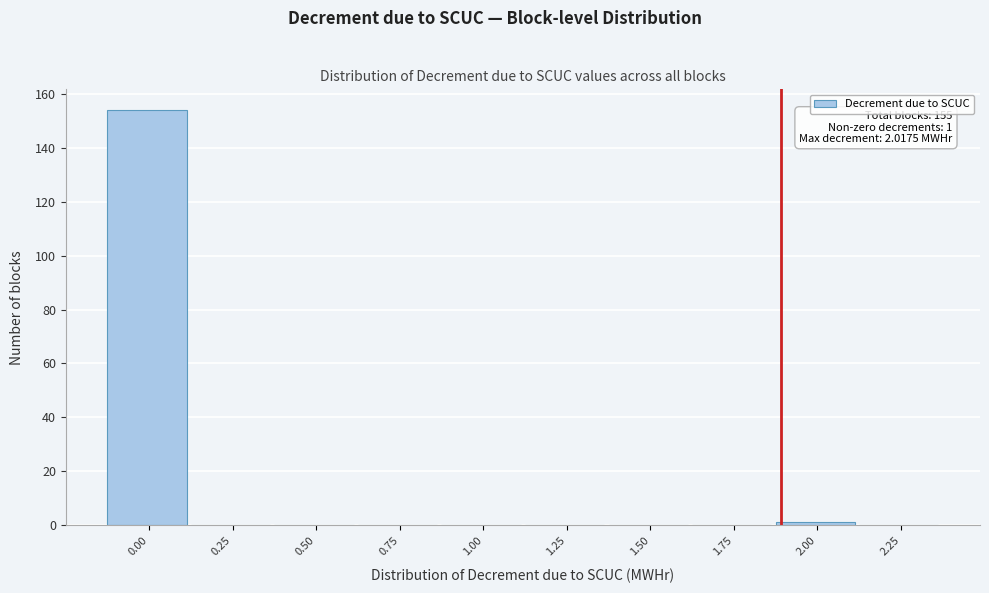

Reading left to right, list all the values displayed in this chart.

0.00=154	0.25=0	0.50=0	0.75=0	1.00=0	1.25=0	1.50=0	1.75=0	2.00=1	2.25=0